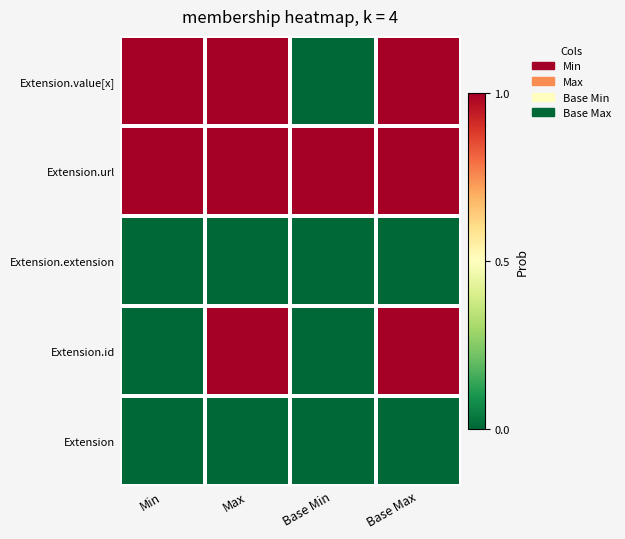

What is the spread (max minus min) of values at Base Max?

1